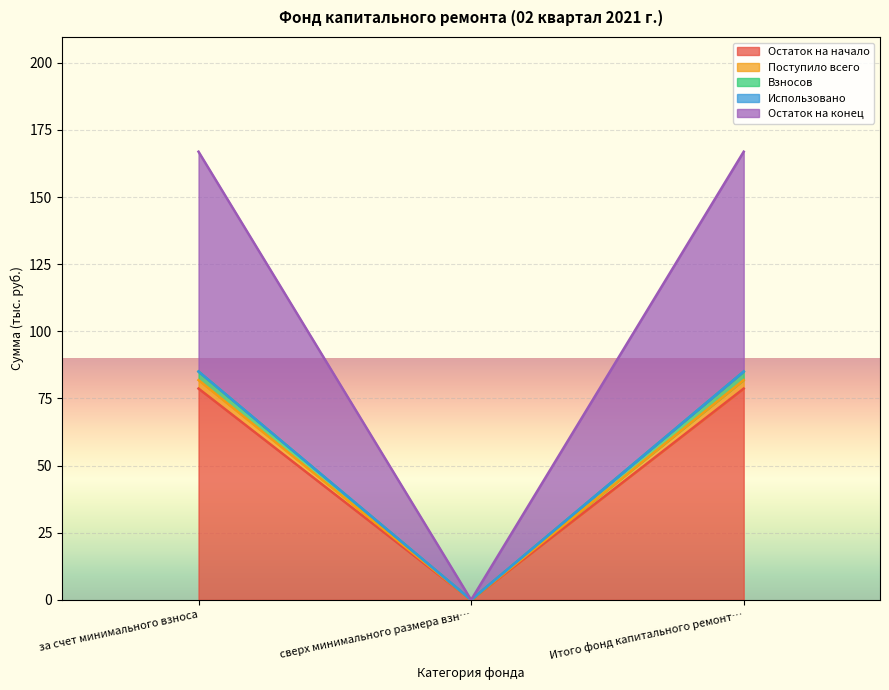

At which label does Поступило всего first exceed 81?

за счет минимального взноса